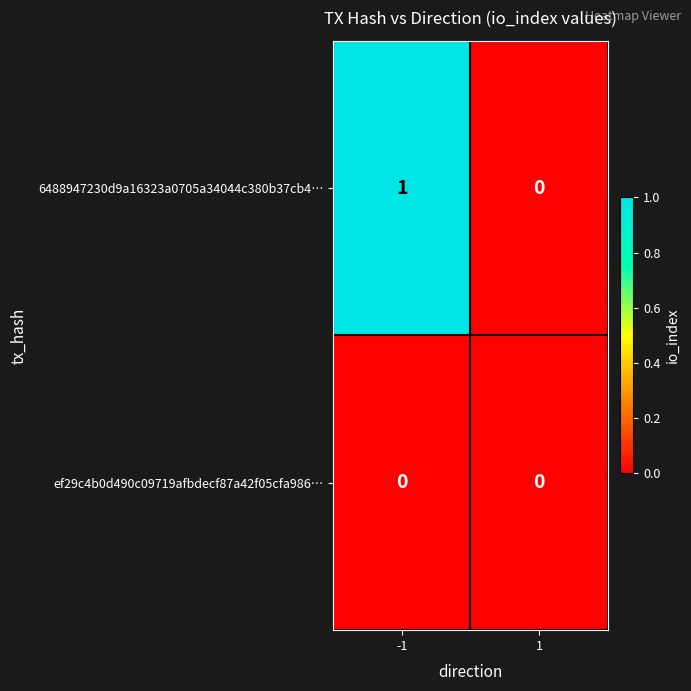

Is the value of 6488947230d9a16323a0705a34044c380b37cb4… at -1 greater than the value of ef29c4b0d490c09719afbdecf87a42f05cfa986… at -1?

Yes